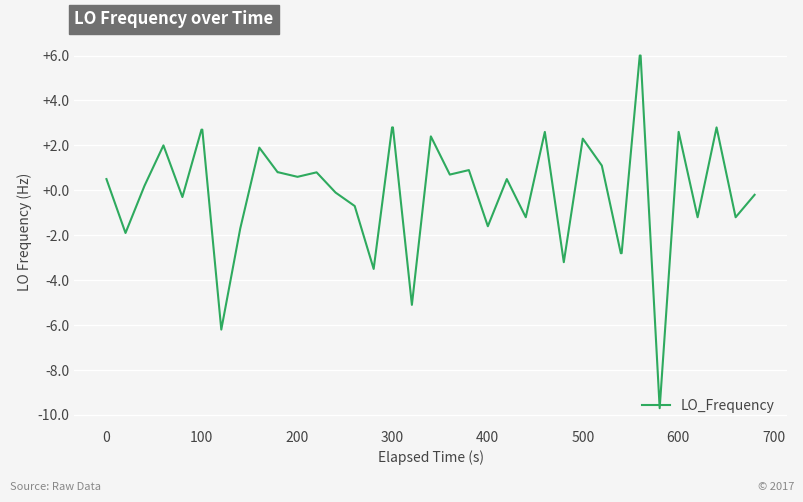

How many values are below 0?

17